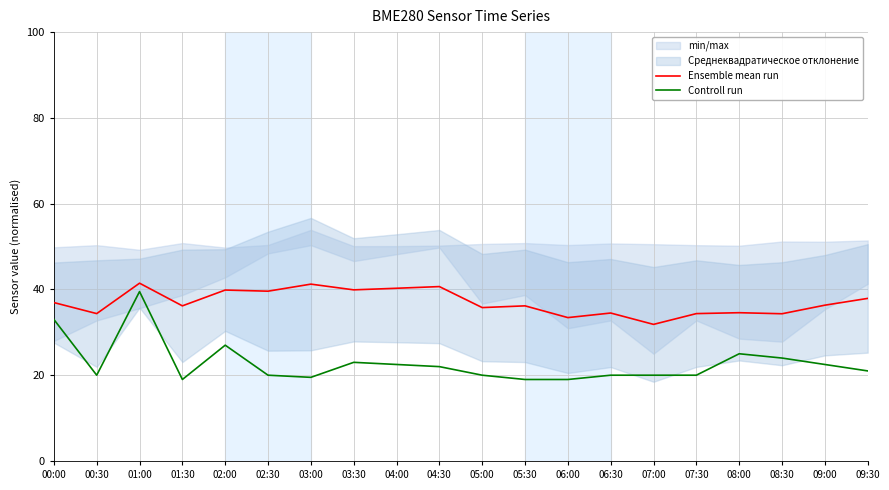

What is the spread (max minus min) of values at 09:00?

13.8